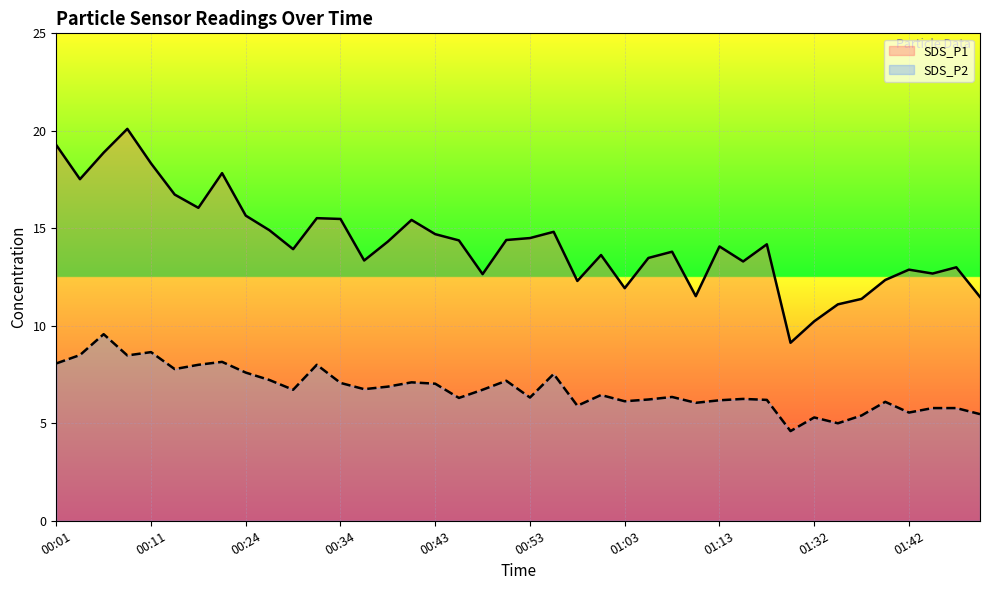

The value of SDS_P1 at 01:37 is 5.7. True or false?

False